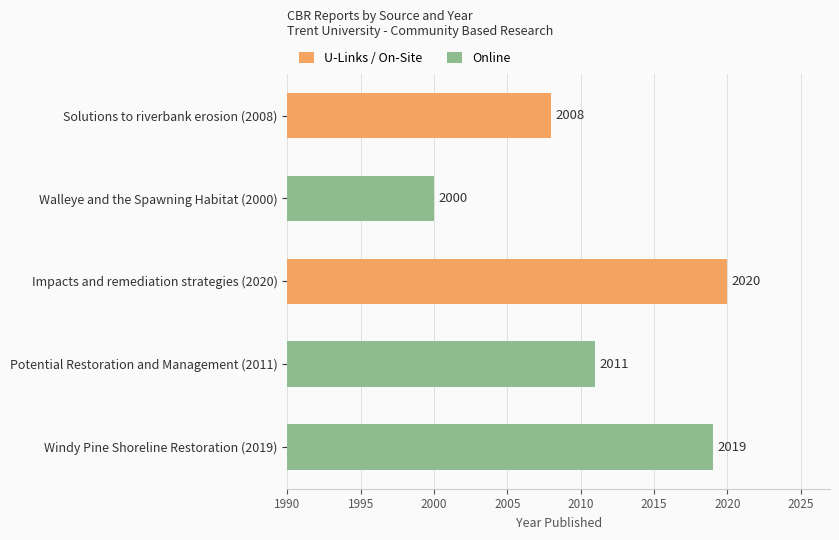

Which label corresponds to the largest value in the chart?

Impacts and remediation strategies (2020)